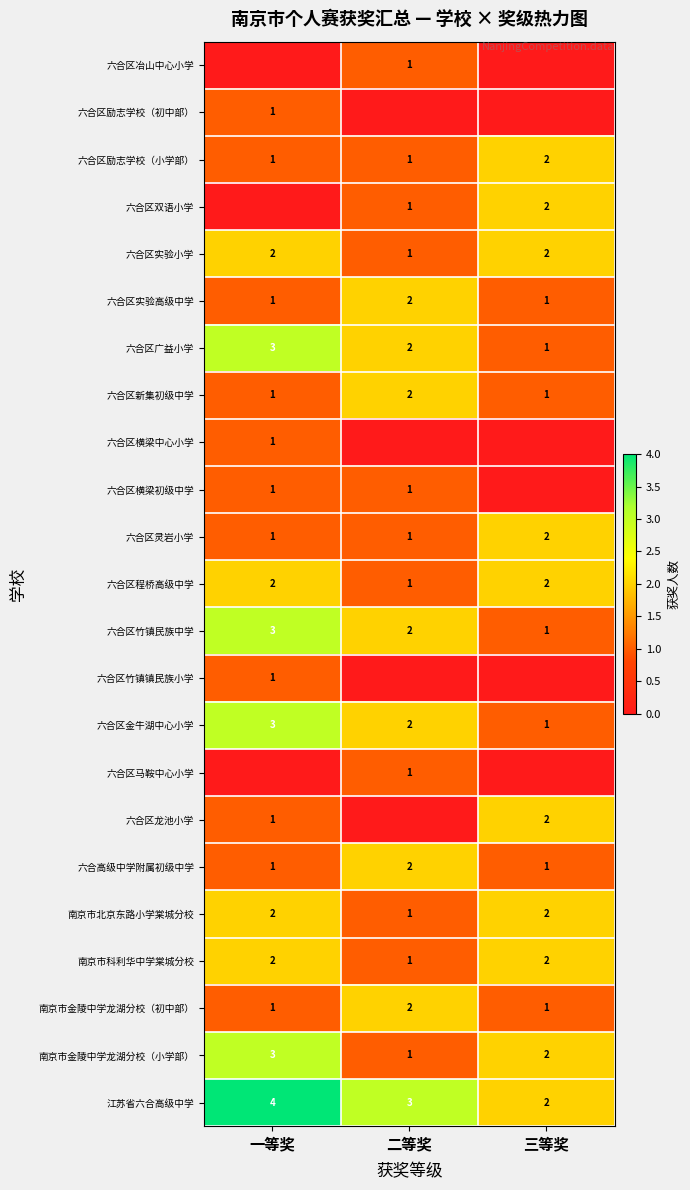

How many series are shown in this chart?

23